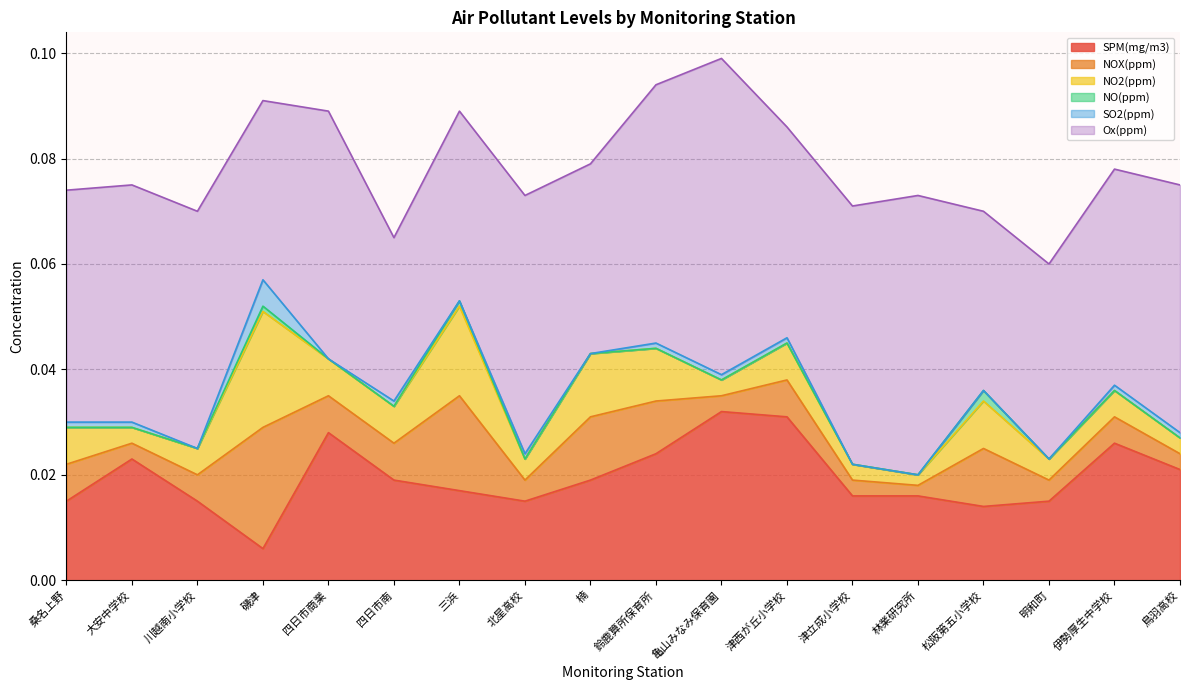

Reading left to right, what are all the values shown in this chart?

SPM(mg/m3): 0.0	0.0	0.0	0.0	0.0	0.0	0.0	0.0	0.0	0.0	0.0	0.0	0.0	0.0	0.0	0.0	0.0	0.0
NOX(ppm): 0.0	0.0	0.0	0.0	0.0	0.0	0.0	0.0	0.0	0.0	0.0	0.0	0.0	0.0	0.0	0.0	0.0	0.0
NO2(ppm): 0.0	0.0	0.0	0.0	0.0	0.0	0.0	0.0	0.0	0.0	0.0	0.0	0.0	0.0	0.0	0.0	0.0	0.0
NO(ppm): 0.0	0.0	0.0	0.0	0.0	0.0	0.0	0.0	0.0	0.0	0.0	0.0	0.0	0.0	0.0	0.0	0.0	0.0
SO2(ppm): 0.0	0.0	0.0	0.0	0.0	0.0	0.0	0.0	0.0	0.0	0.0	0.0	0.0	0.0	0.0	0.0	0.0	0.0
Ox(ppm): 0.0	0.0	0.0	0.0	0.0	0.0	0.0	0.0	0.0	0.0	0.1	0.0	0.0	0.1	0.0	0.0	0.0	0.0